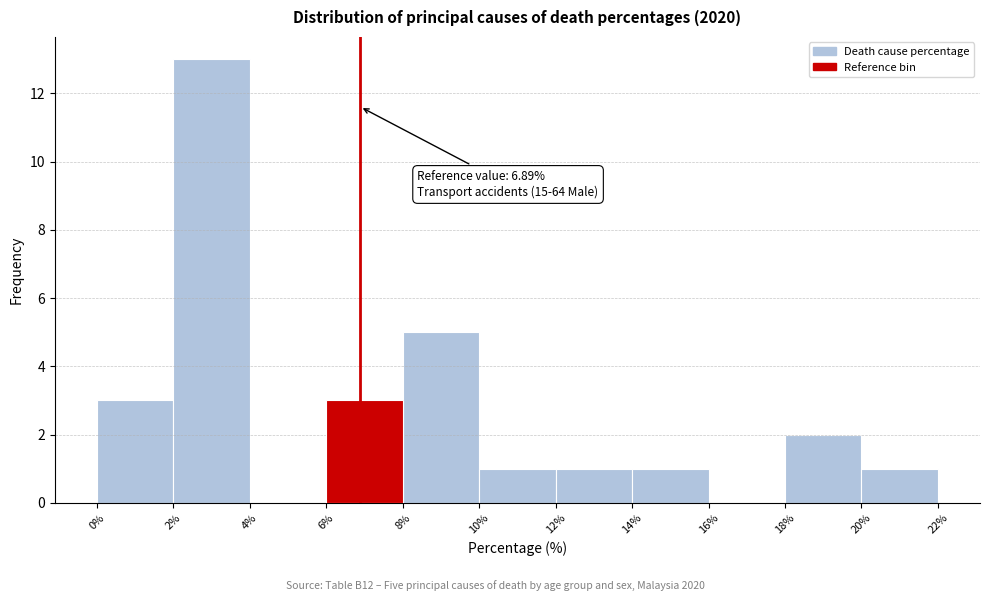

Which range on the x-axis has the tallest bar?

2% to 4%